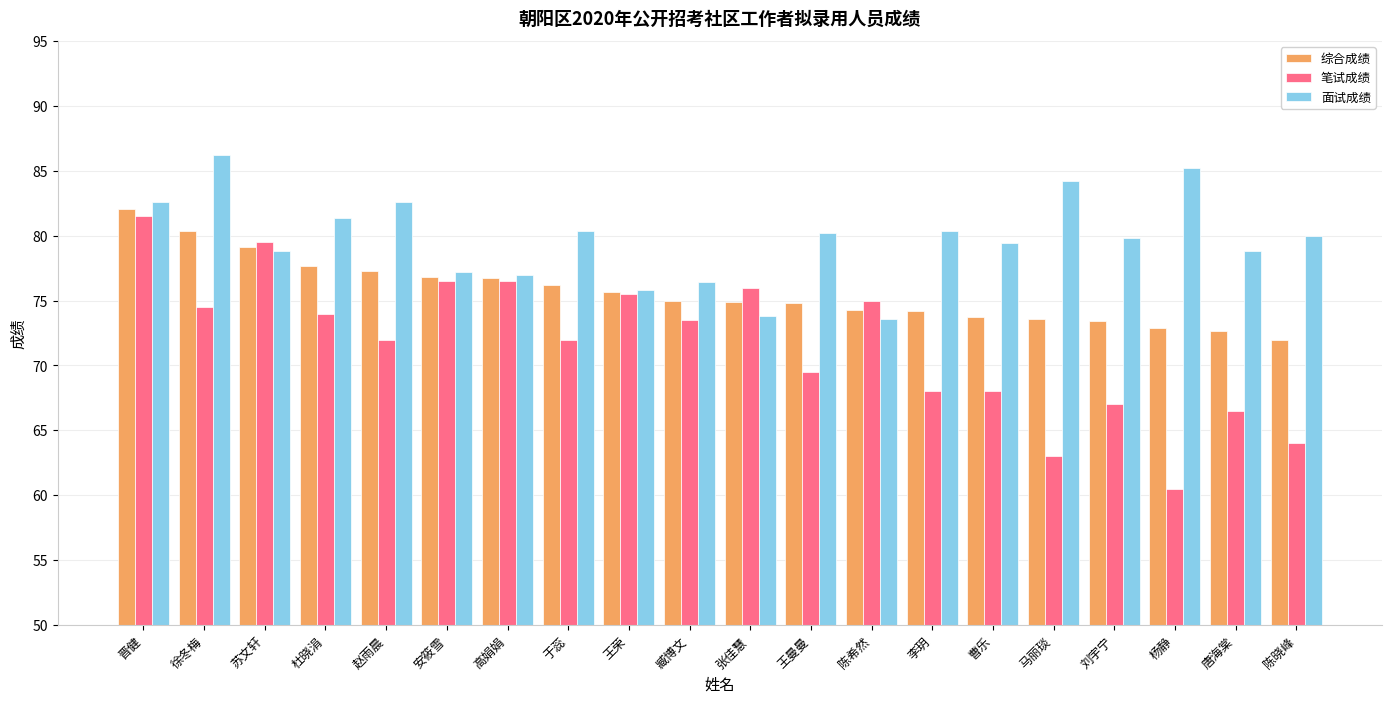

Rank the series by their maximum value, from lowest to highest.

笔试成绩, 综合成绩, 面试成绩